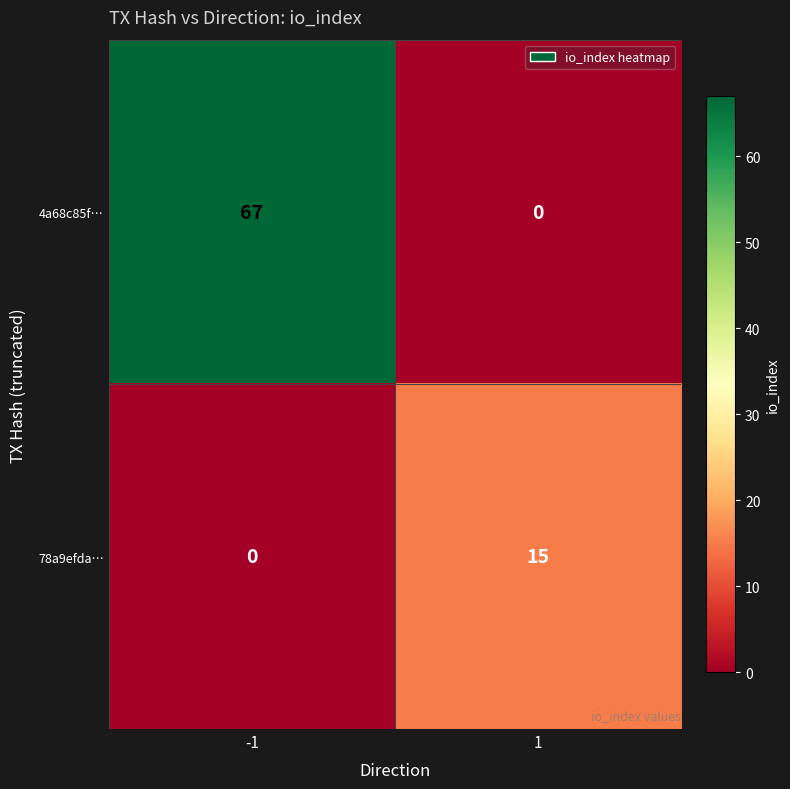

What is the sum of the 78a9efda… values at -1 and 1?

15